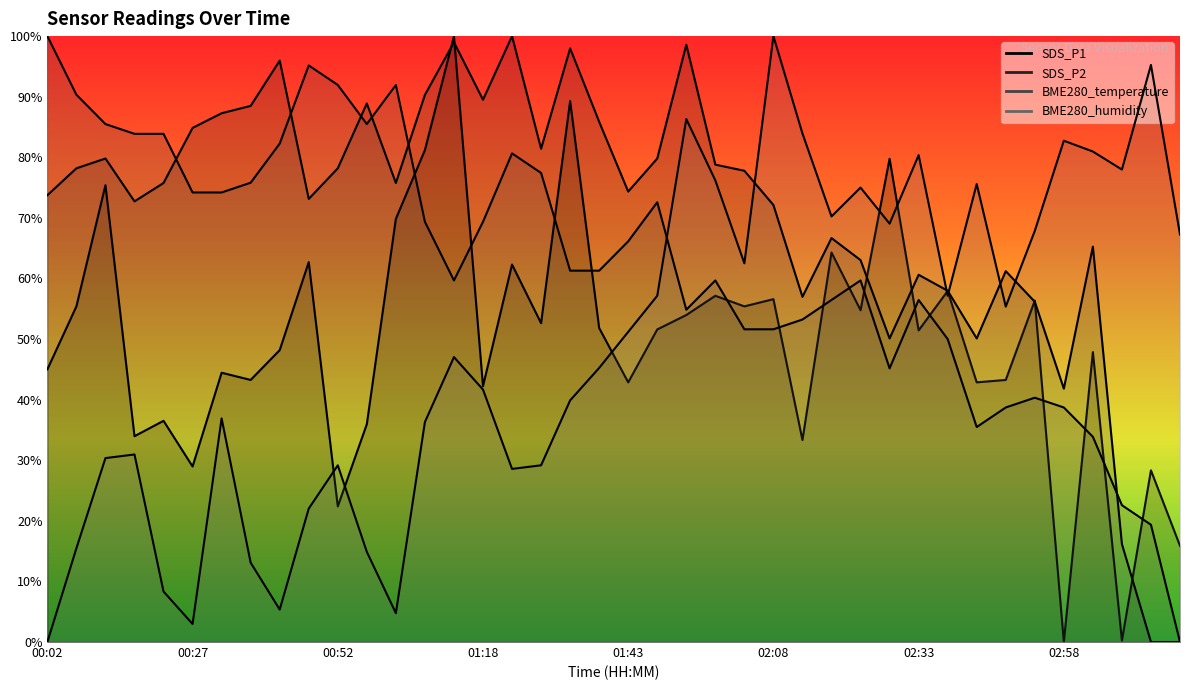

Count the number of categories in the chart.

40